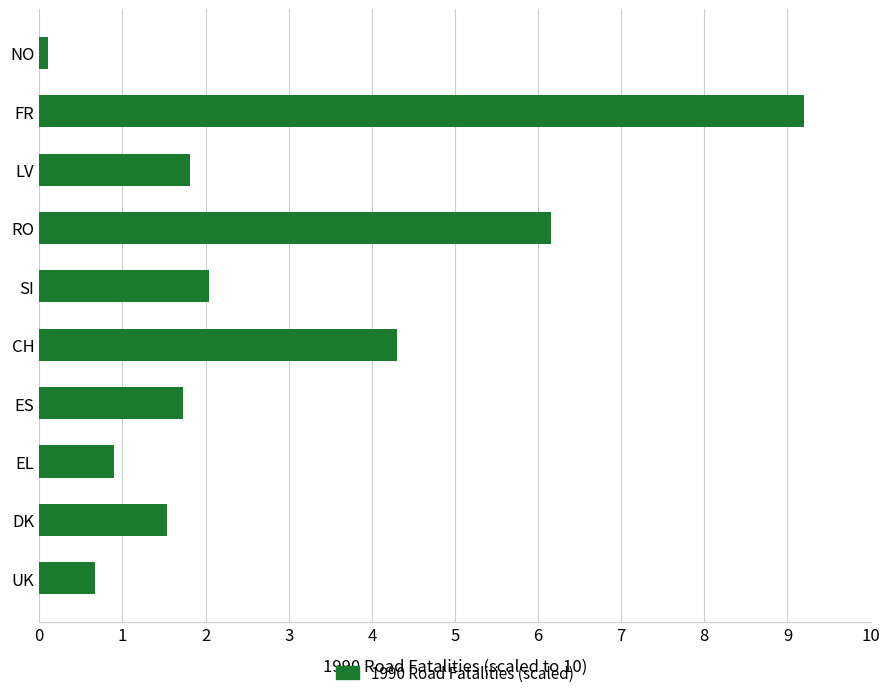

What is the sum of all values?

28.4